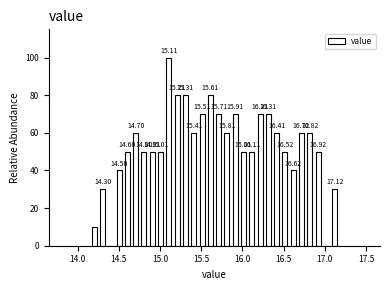

Read against the x-axis, roughly where is the centre of the tallest bar?

15.10